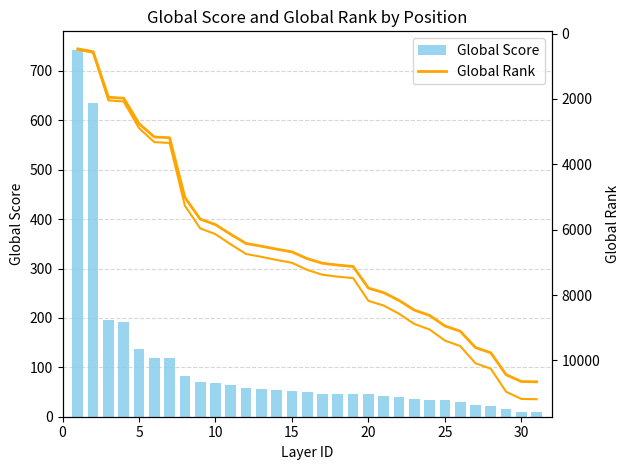

What is the difference between the maximum and minimum values in the Global Score series?

733